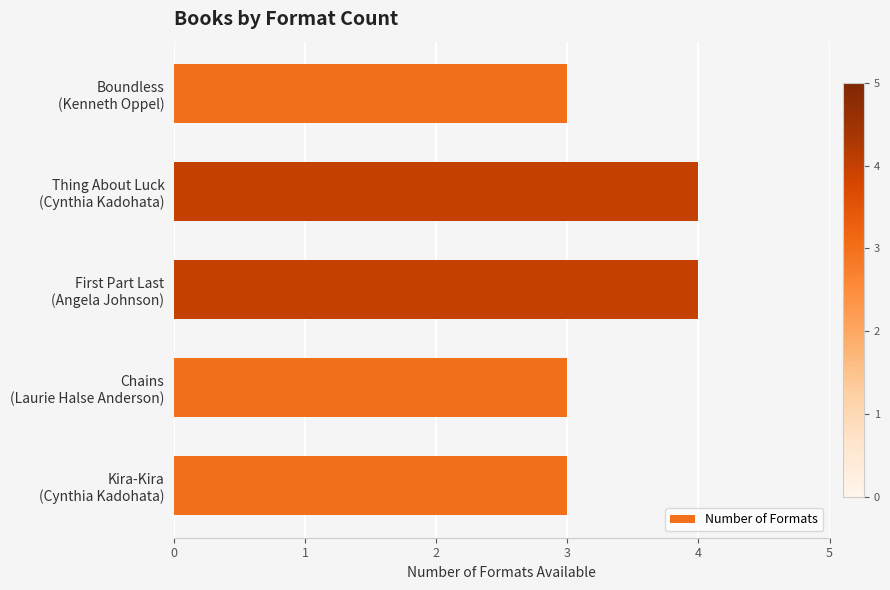

What is the average value?

3